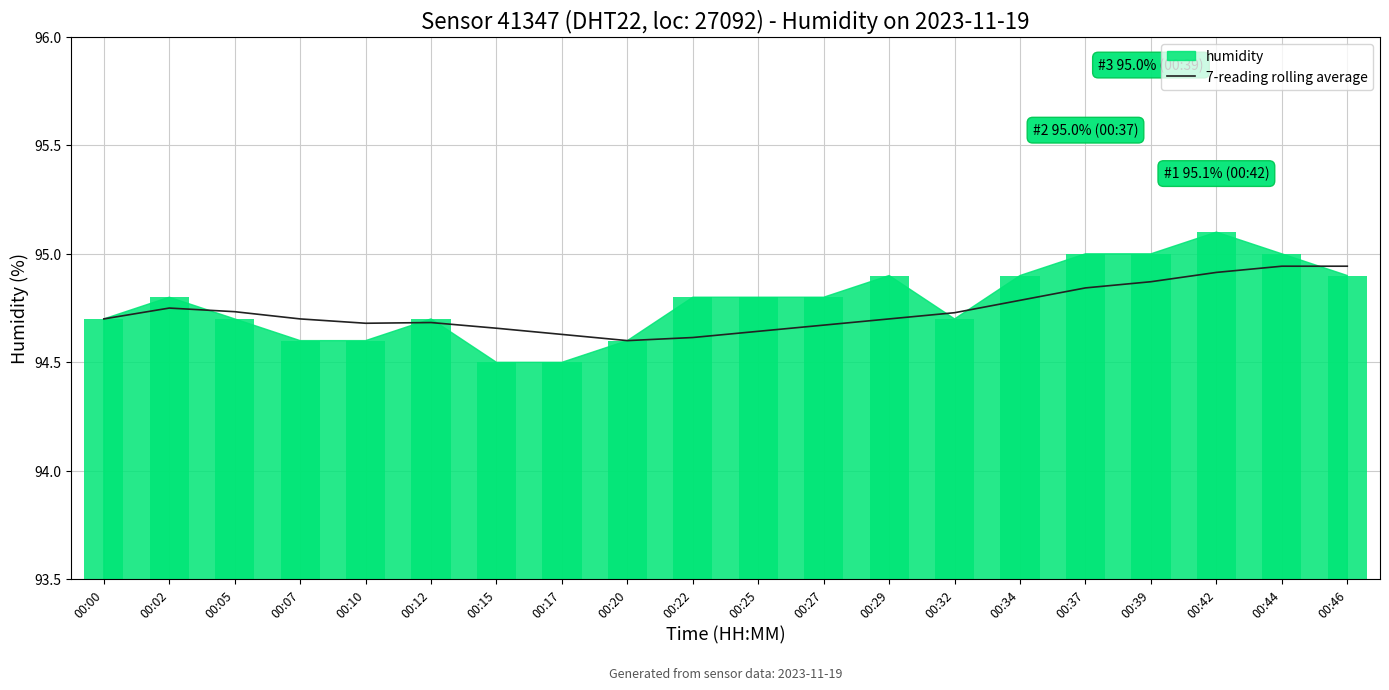

Reading left to right, extract all data points from this chart.

00:00=94.7	00:02=94.8	00:05=94.7	00:07=94.7	00:10=94.7	00:12=94.7	00:15=94.7	00:17=94.6	00:20=94.6	00:22=94.6	00:25=94.6	00:27=94.7	00:29=94.7	00:32=94.7	00:34=94.8	00:37=94.8	00:39=94.9	00:42=94.9	00:44=94.9	00:46=94.9